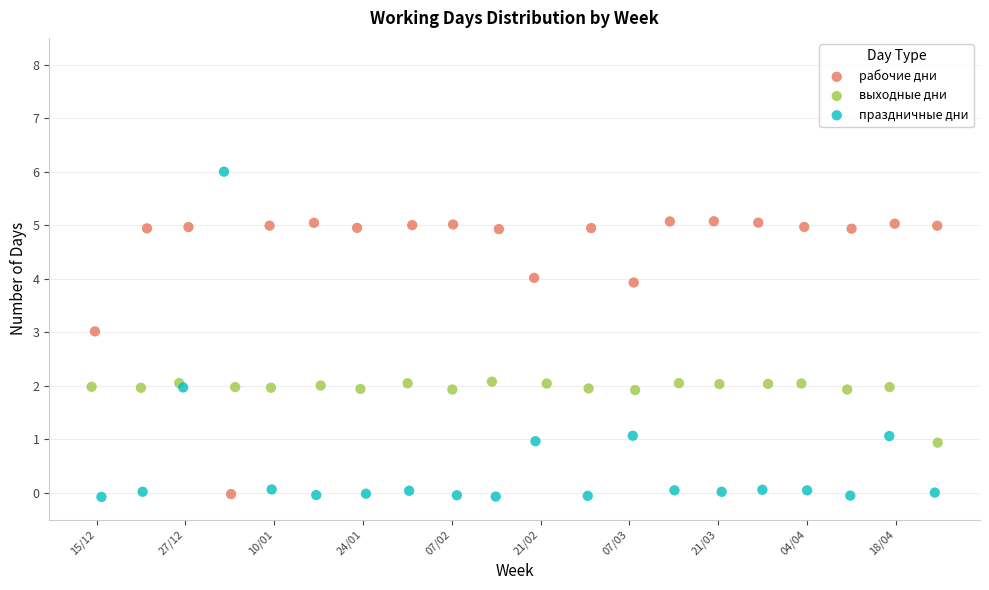

Which series reaches the maximum Y coordinate?

праздничные дни